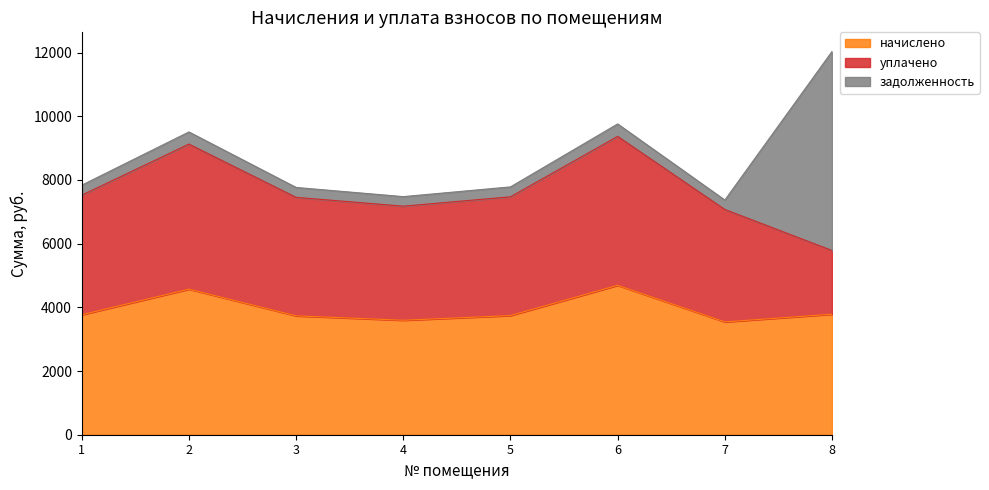

True or false: уплачено and начислено intersect in this chart.

False